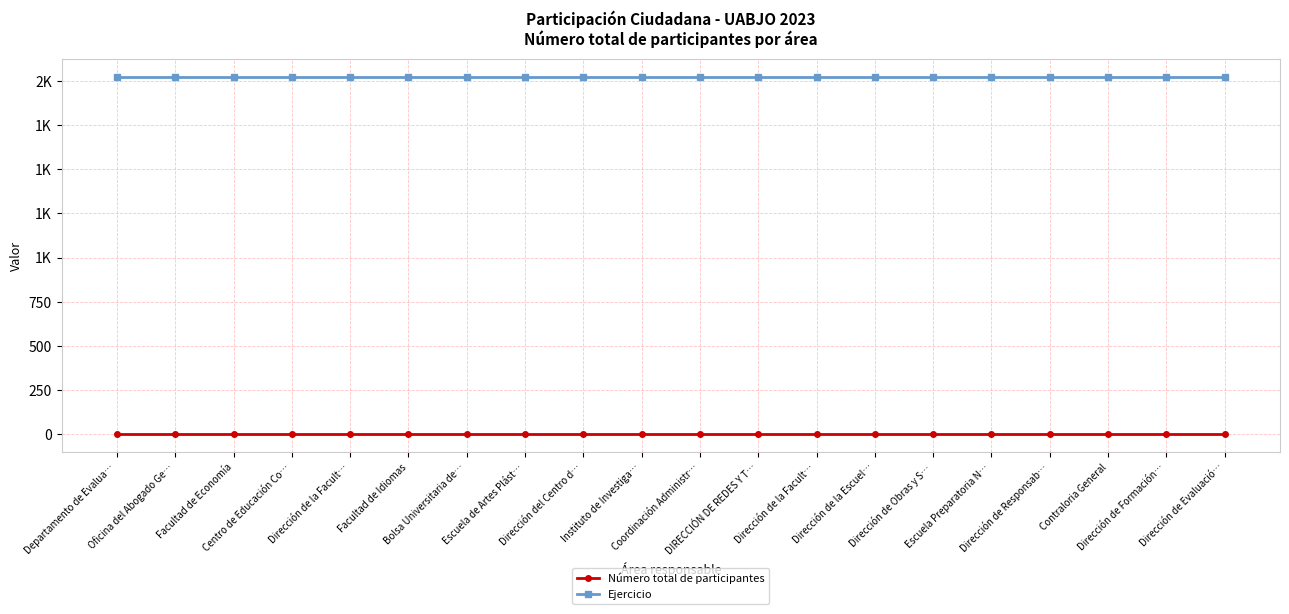

Rank the series at DIRECCIÓN DE REDES Y T… from highest to lowest value.

Ejercicio, Número total de participantes